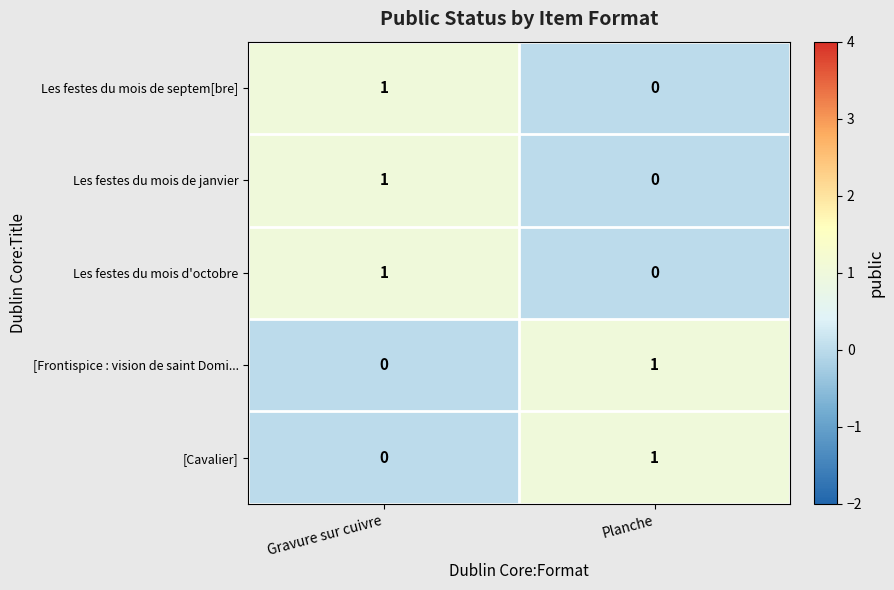

Reading right to left, list all the values displayed in this chart.

Les festes du mois de septem[bre]: Planche=0	Gravure sur cuivre=1
Les festes du mois de janvier: Planche=0	Gravure sur cuivre=1
Les festes du mois d'octobre: Planche=0	Gravure sur cuivre=1
[Frontispice : vision de saint Domi...: Planche=1	Gravure sur cuivre=0
[Cavalier]: Planche=1	Gravure sur cuivre=0